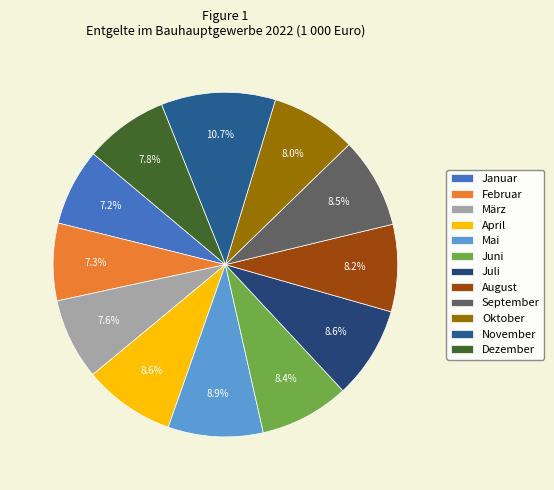

What is the largest slice in the pie chart?

November